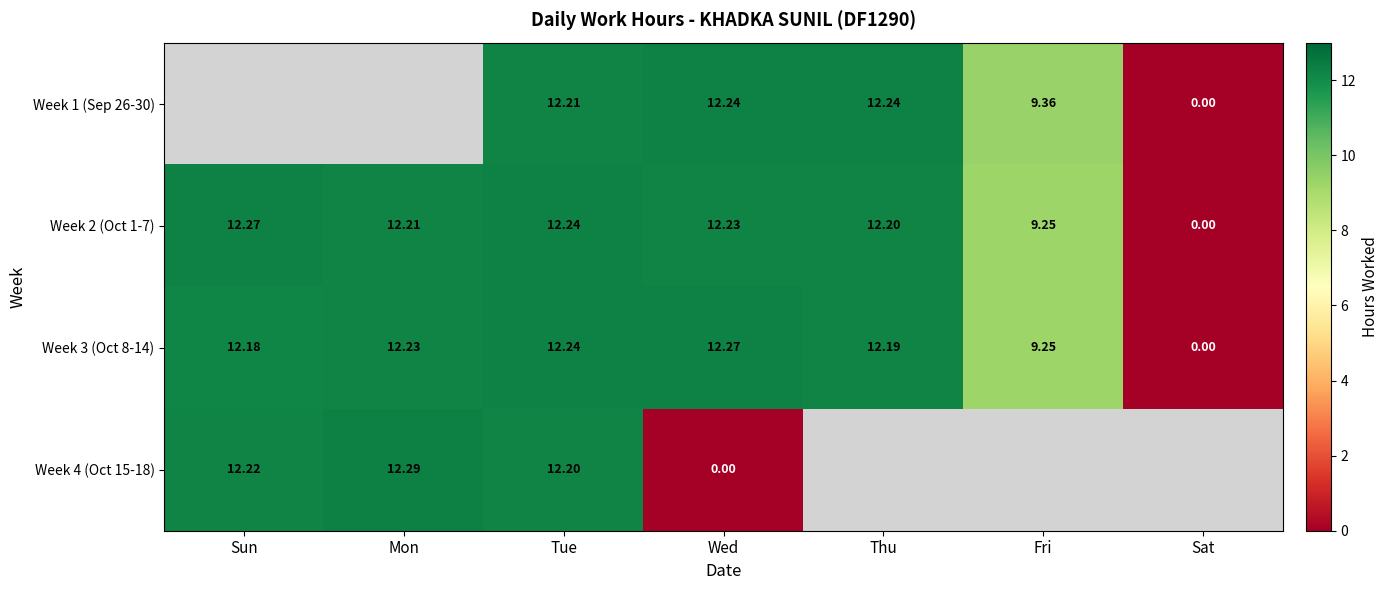

At which label does Week 3 (Oct 8-14) reach its minimum?

Sat